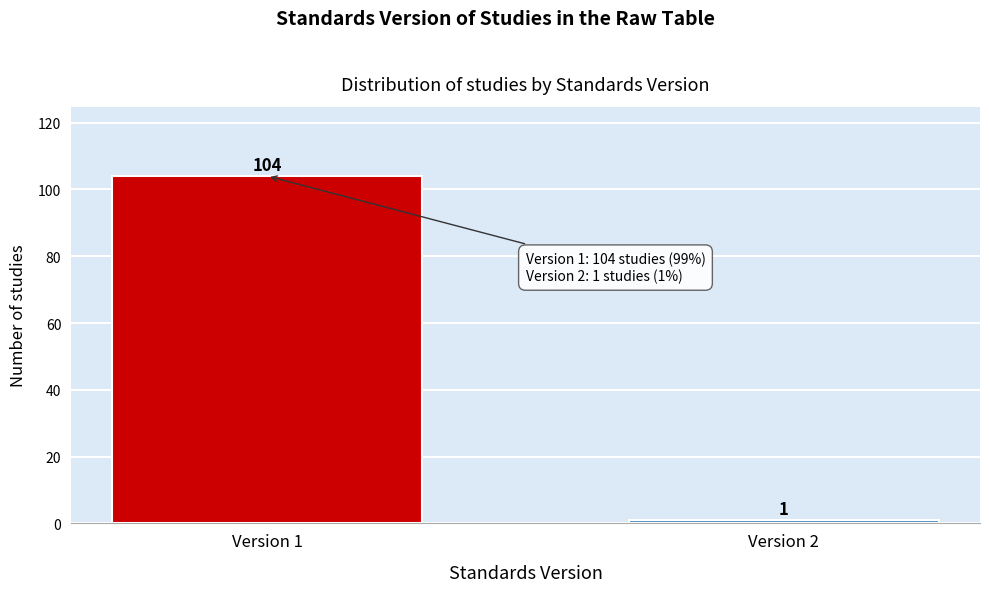

Reading left to right, transcribe all the data shown in this chart.

104	1